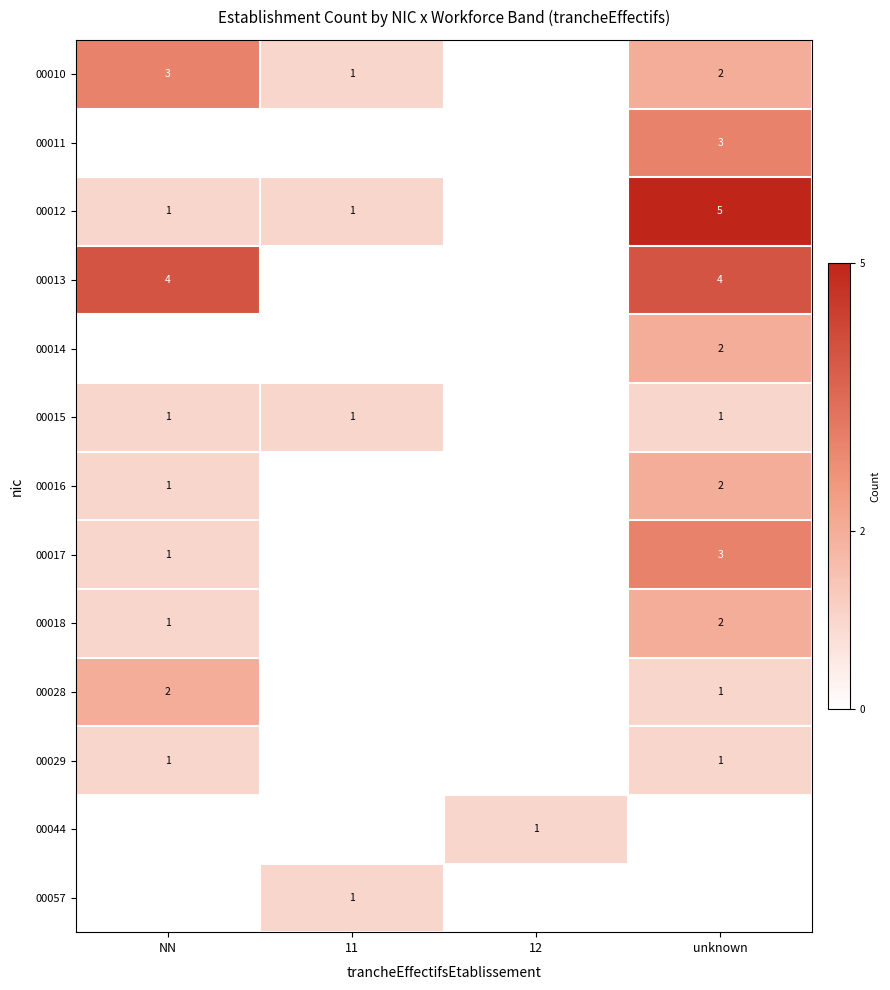

The 00011 series shows 3 at unknown. True or false?

True